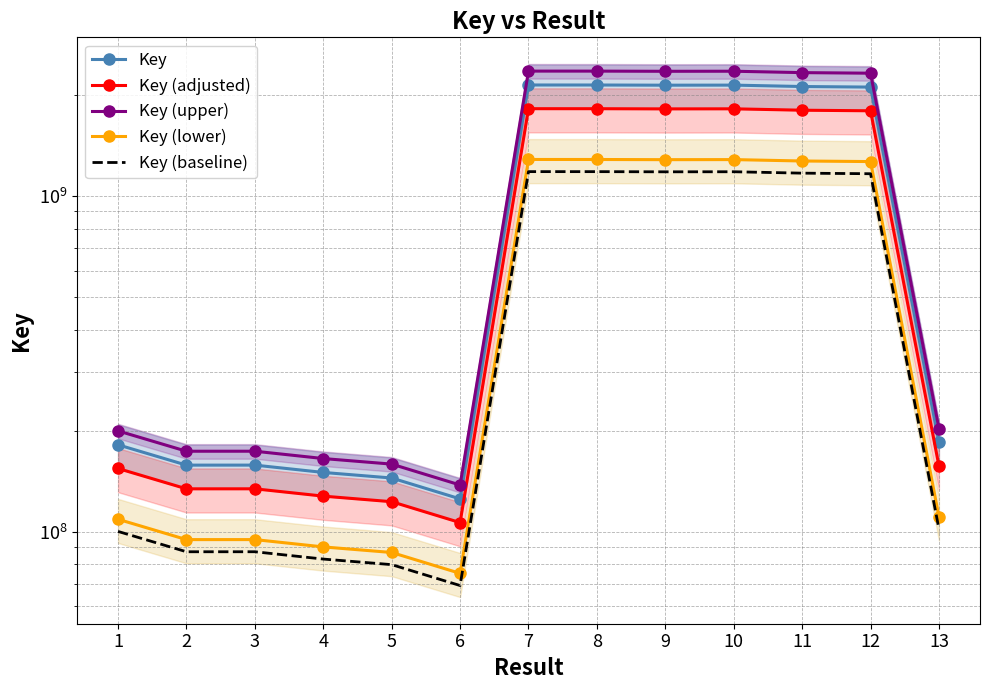

Read the Key (baseline) value at 3.

87214966.1